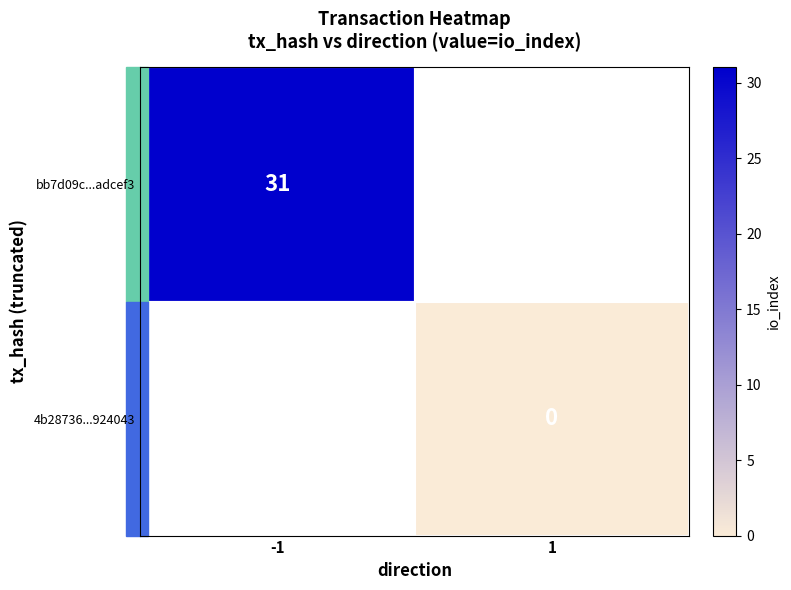

The value of bb7d09c...adcef3 at -1 is 18. True or false?

False